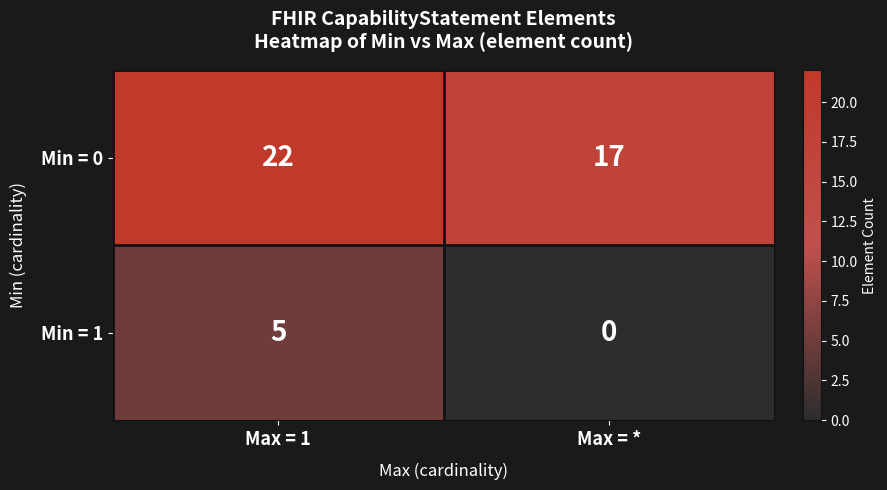

The Min = 1 series shows 5 at Max = 1. True or false?

True